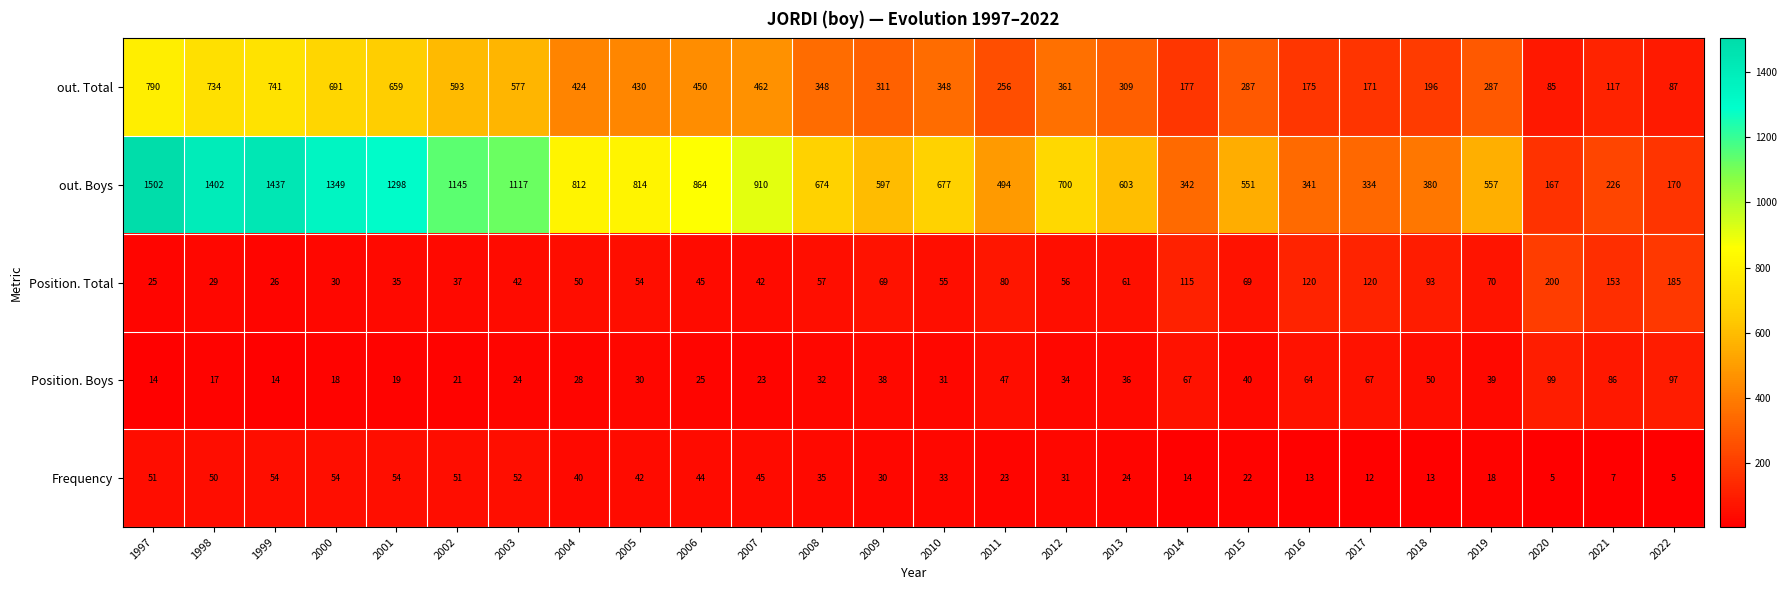

What is the approximate value of out. Boys at 1999, to the nearest 100?

1400